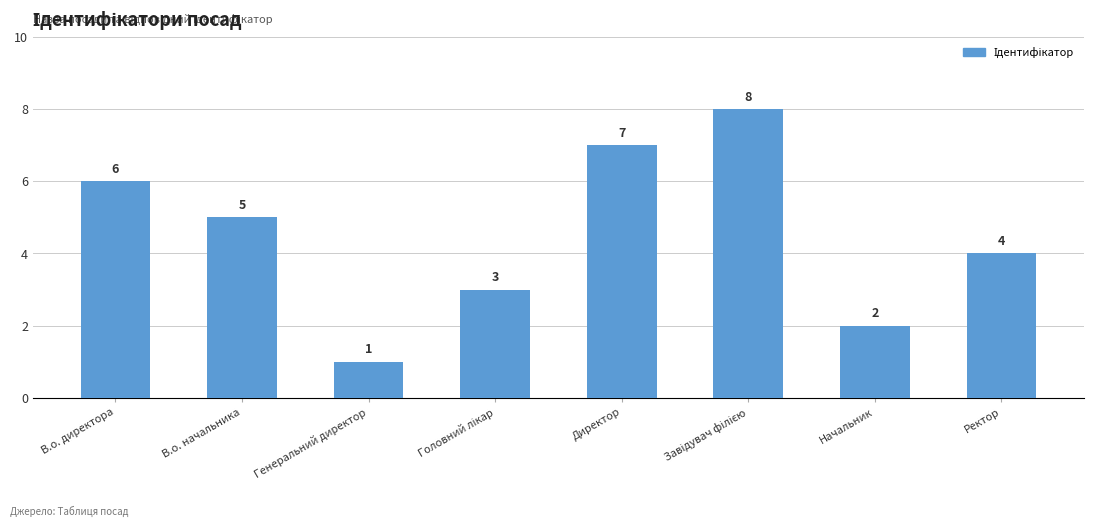

What is the difference between the second highest and second lowest values?

5